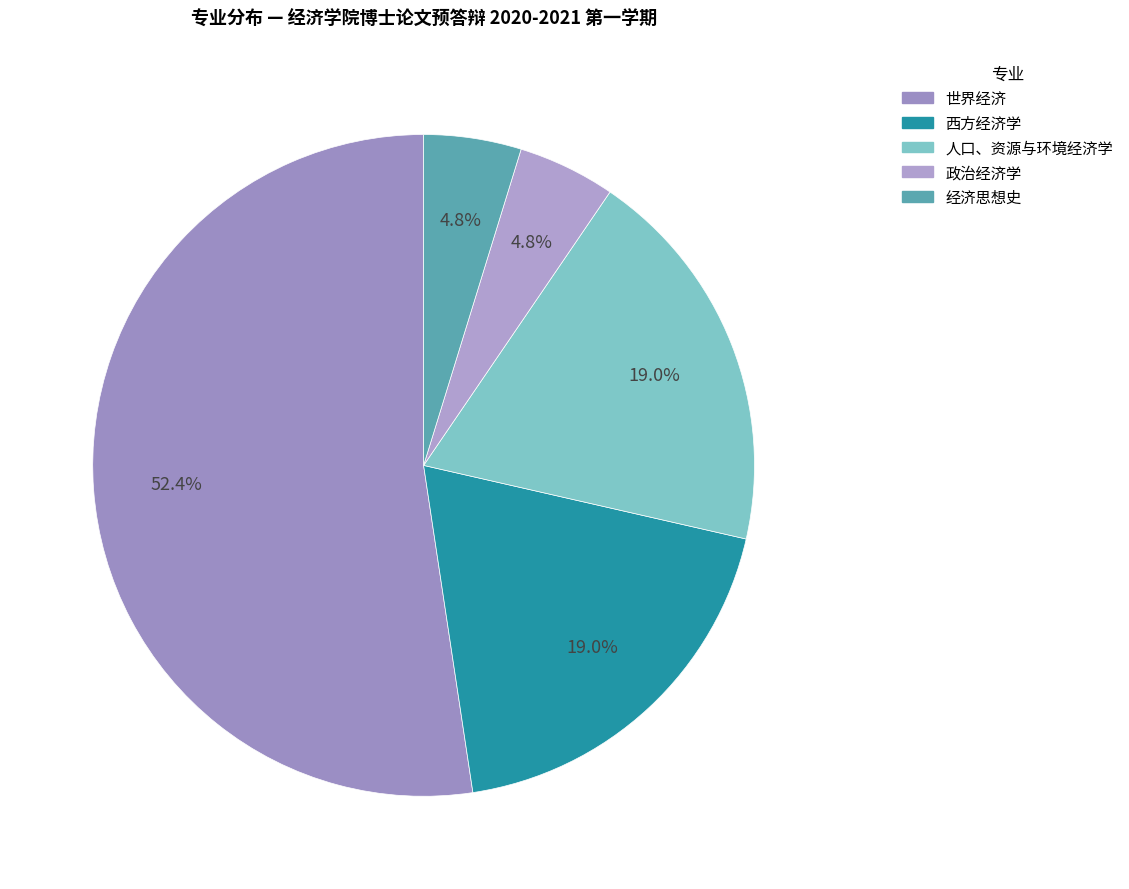

To the nearest percent, what portion does 世界经济 represent?

52%